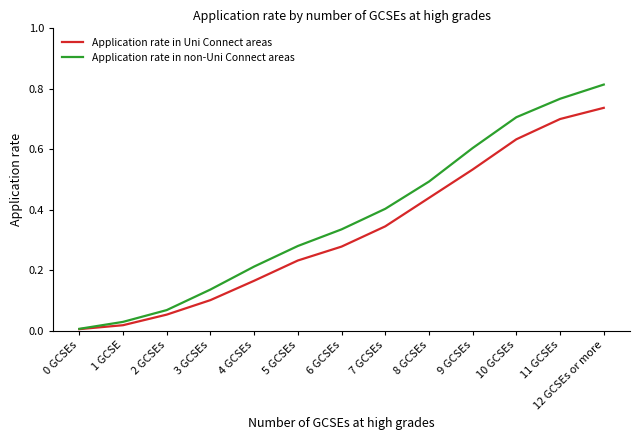

The value of Application rate in Uni Connect areas at 4 GCSEs is 0.1. True or false?

False